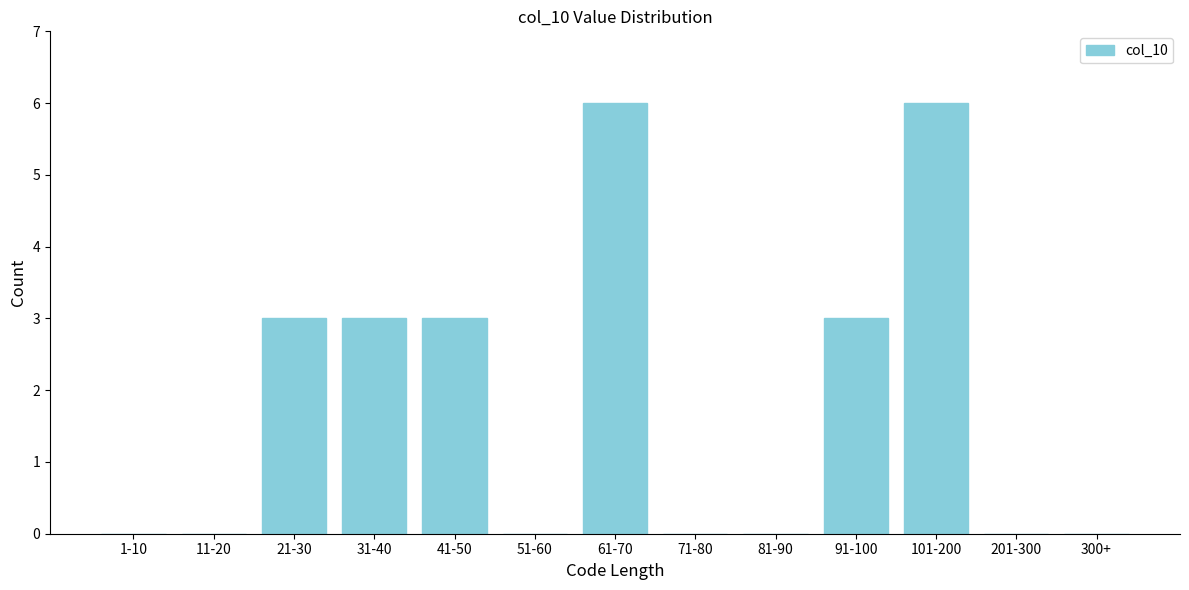

Reading left to right, list all the values displayed in this chart.

1-10=0	11-20=0	21-30=3	31-40=3	41-50=3	51-60=0	61-70=6	71-80=0	81-90=0	91-100=3	101-200=6	201-300=0	300+=0